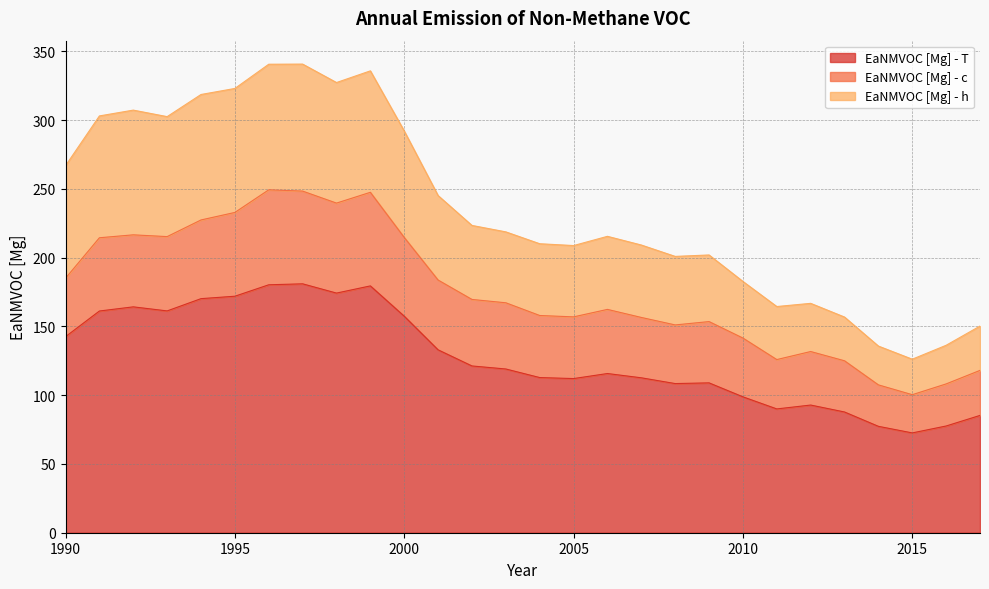

The value of EaNMVOC [Mg] - T at 2002 is 121.2. True or false?

True